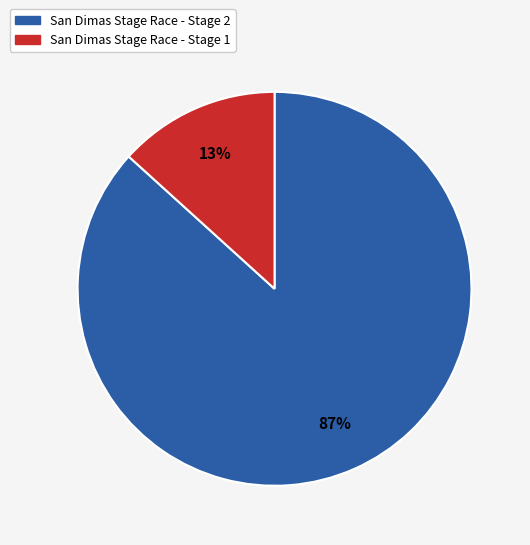

Count the number of slices in the pie.

2